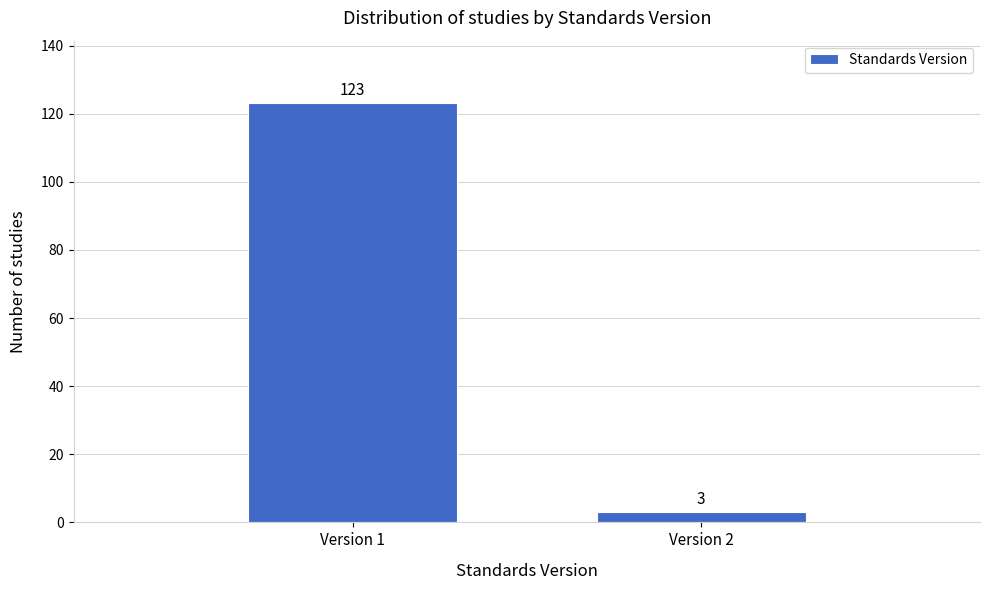

Reading left to right, transcribe all the data shown in this chart.

123	3